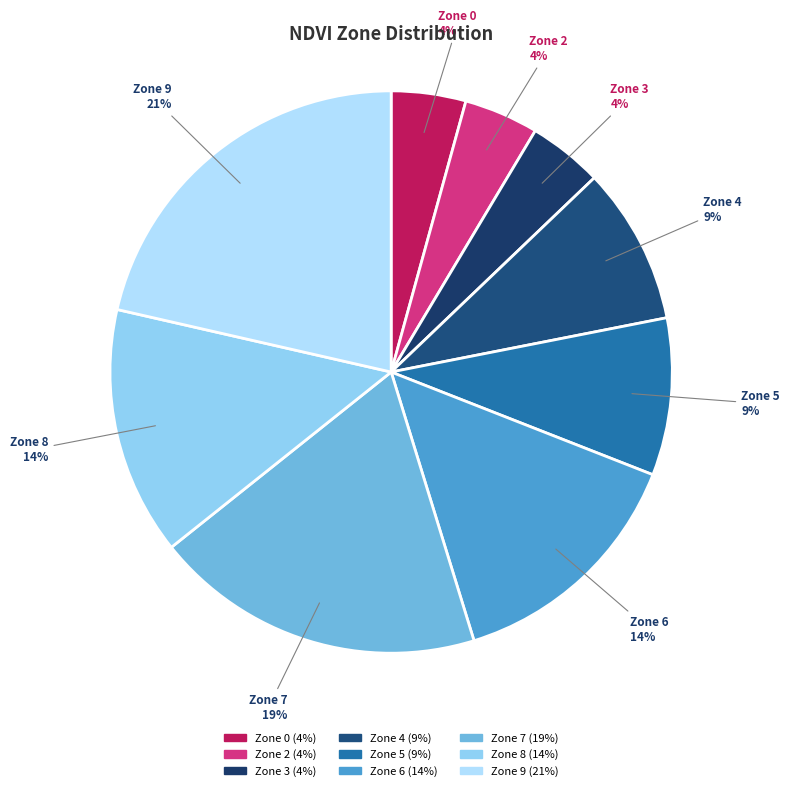

To the nearest percent, what is the average slice percentage?

11%